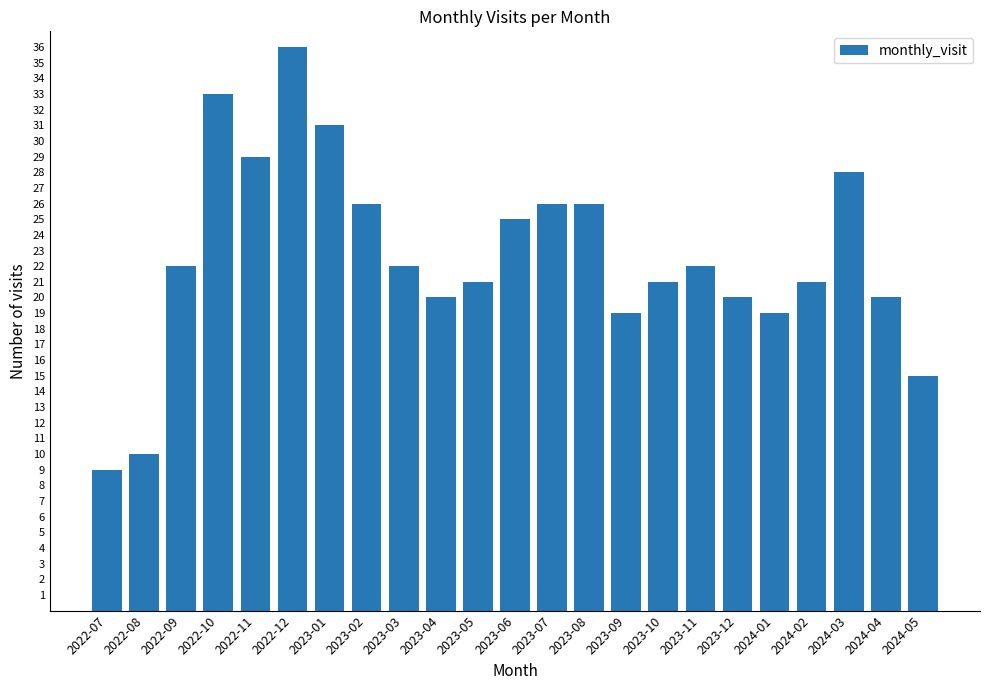

What is the change in value from 2022-12 to 2023-10?

-15